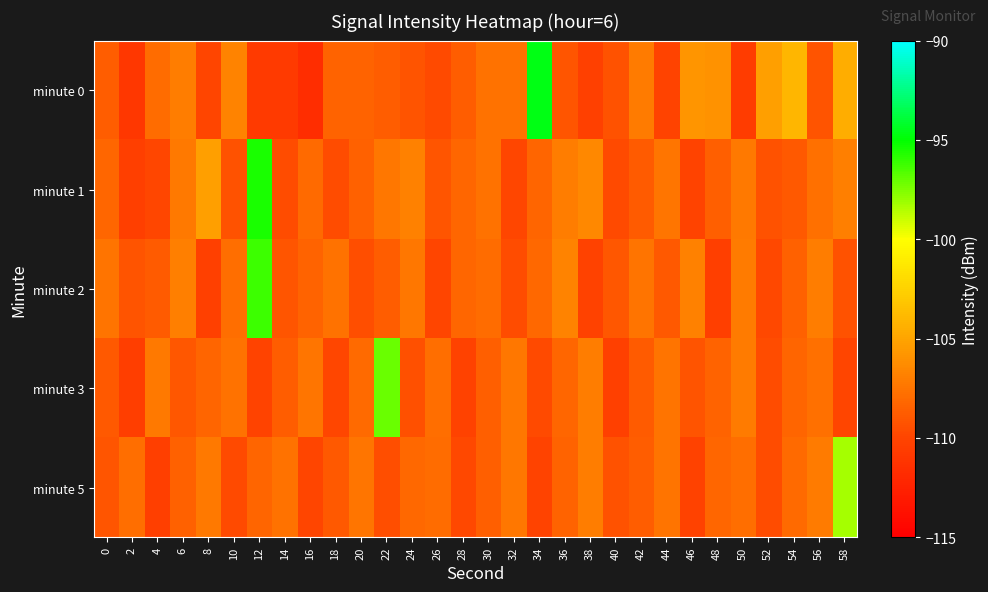

Count the number of data series in this chart.

5